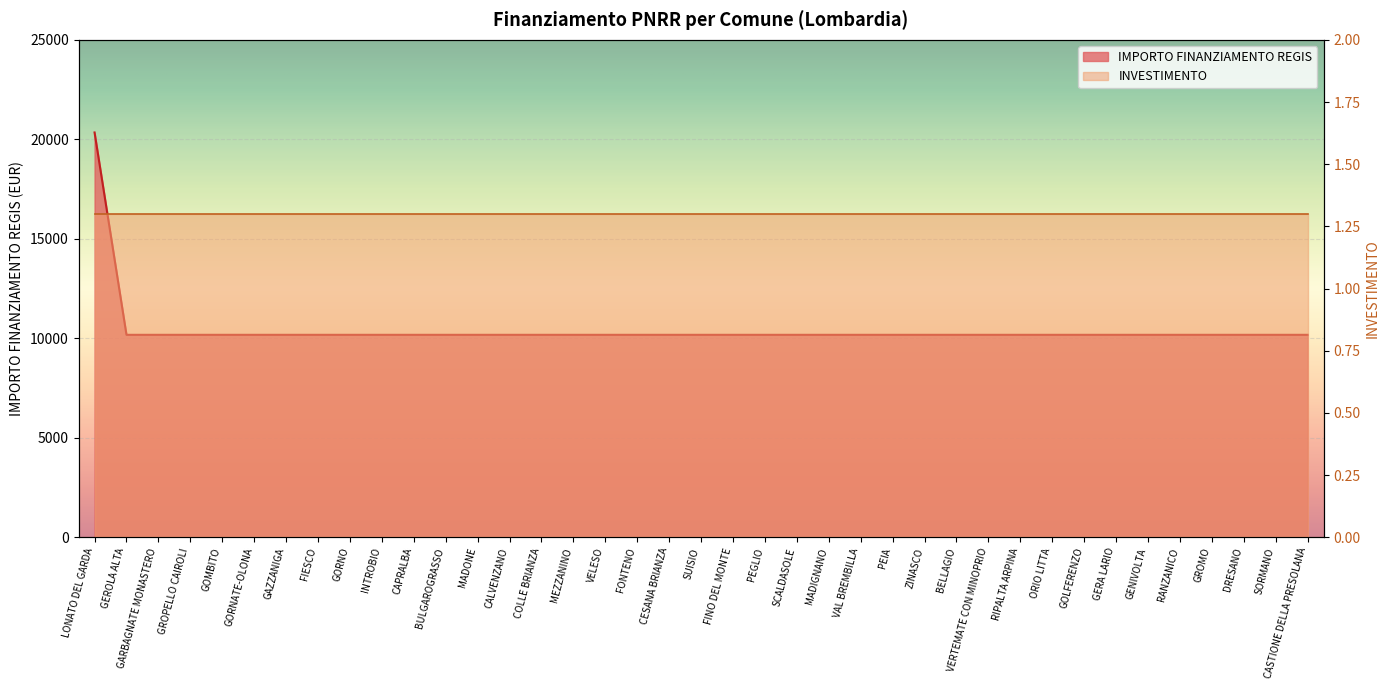

Reading left to right, list all the values displayed in this chart.

20344	10172	10172	10172	10172	10172	10172	10172	10172	10172	10172	10172	10172	10172	10172	10172	10172	10172	10172	10172	10172	10172	10172	10172	10172	10172	10172	10172	10172	10172	10172	10172	10172	10172	10172	10172	10172	10172	10172